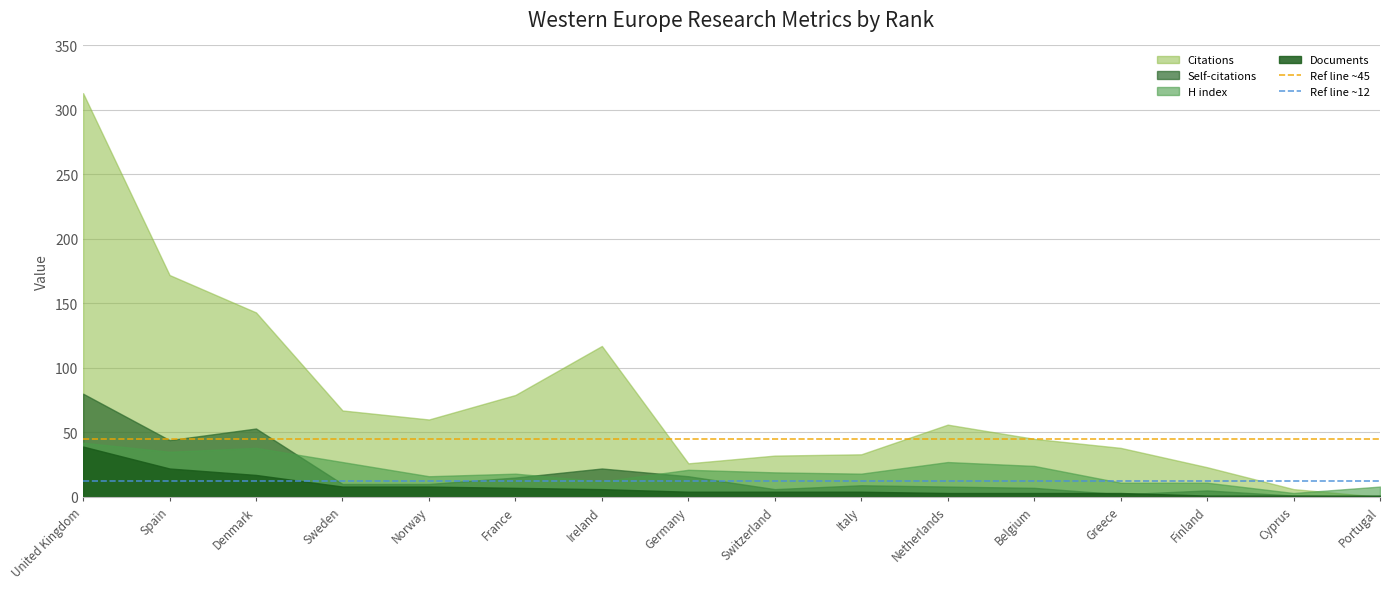

At which category is the sum across all series the highest?

United Kingdom